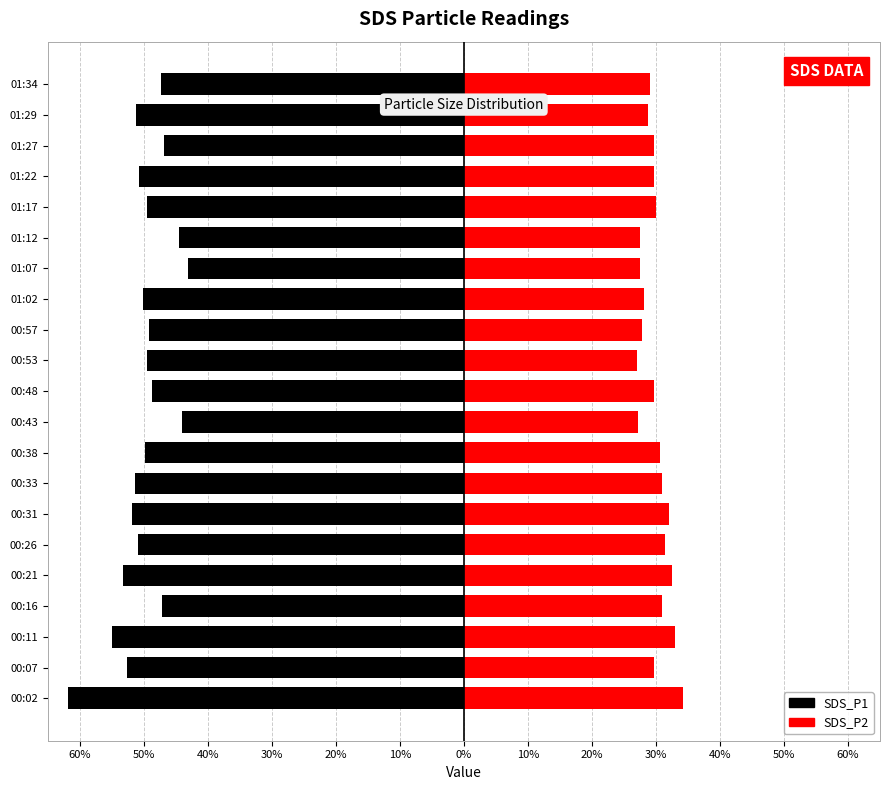

What is the difference between the SDS_P2 values at 00:07 and 00:43?

2.5